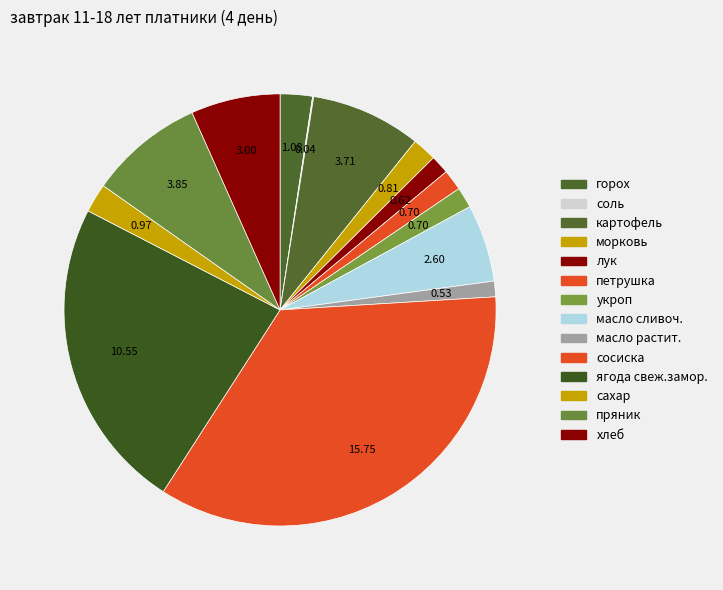

What percentage is the сахар slice, to the nearest percent?

2%